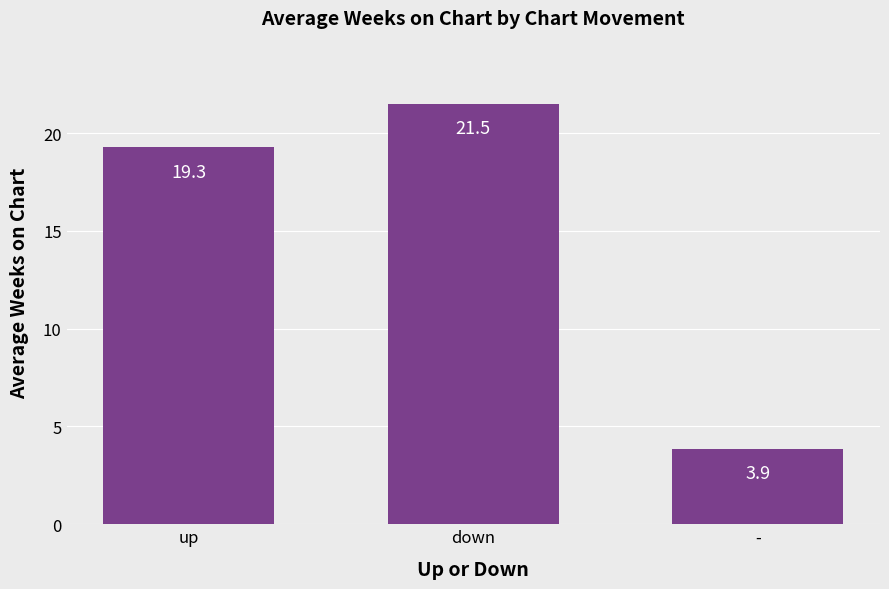

Reading right to left, list all the values displayed in this chart.

3.9	21.5	19.3